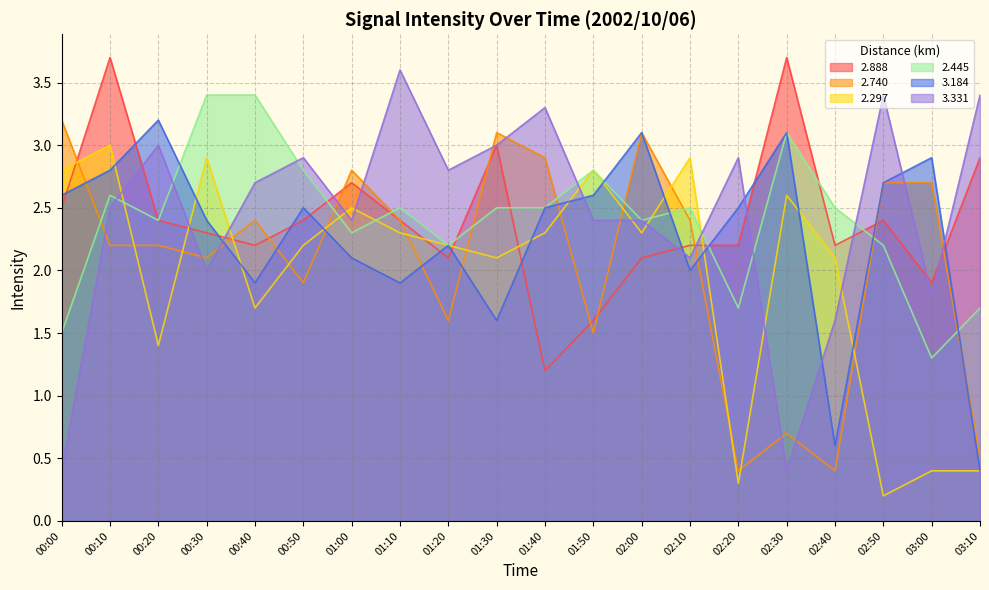

At which category is the sum across all series the highest?

00:10